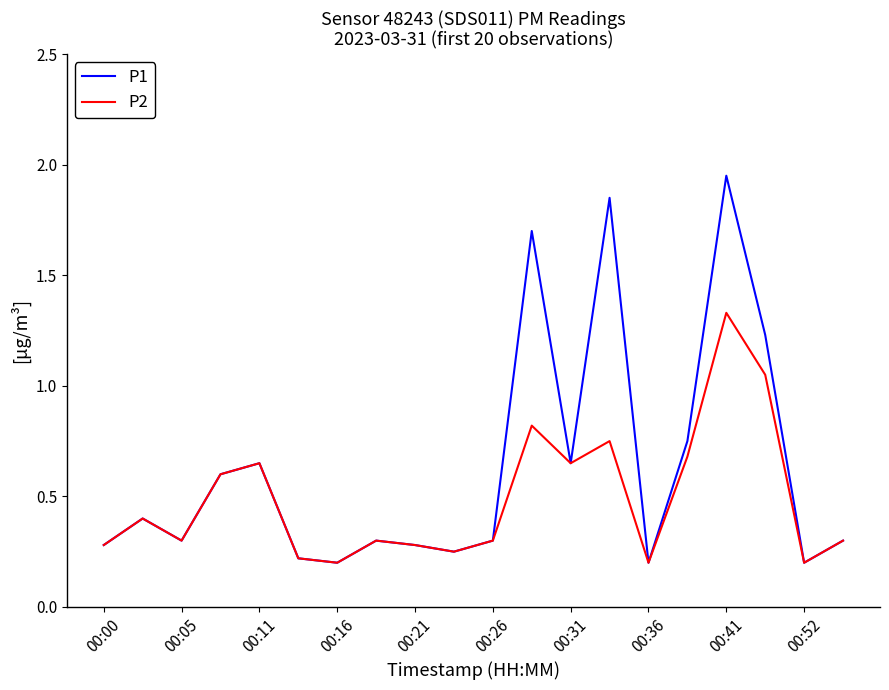

Which series has the largest total across all categories?

P1